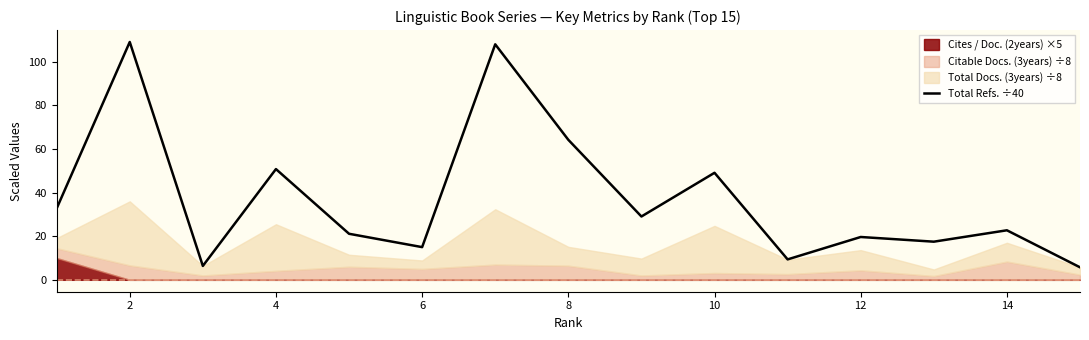

How many lines are shown in the chart?

1